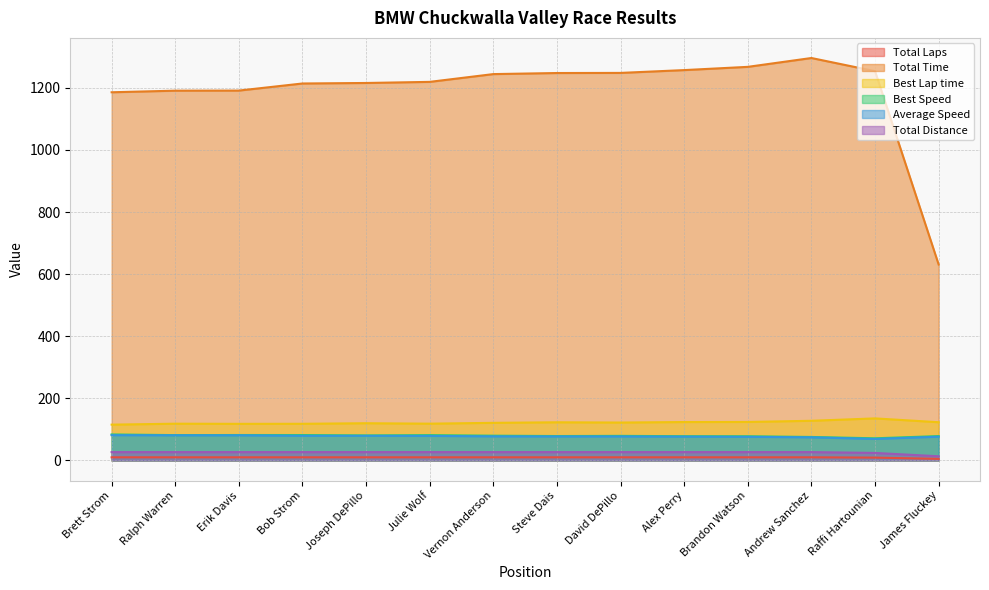

True or false: Best Speed and Total Time cross at least once.

False